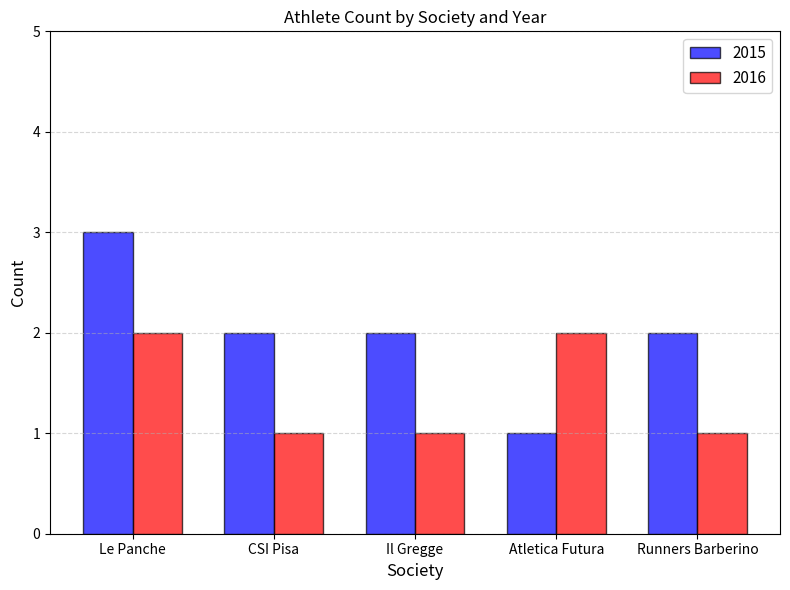

Which series has the widest spread of values?

2015